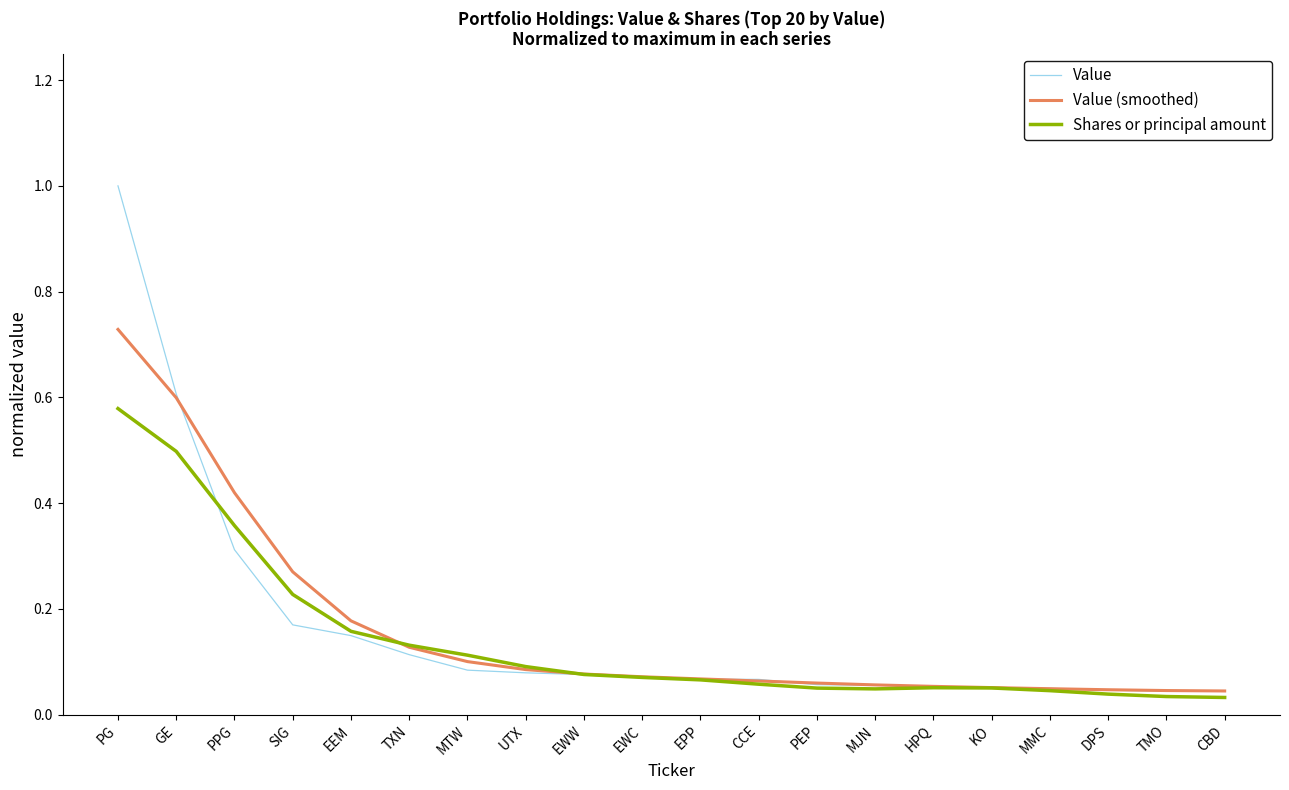

Which category has the highest value in the Shares or principal amount series?

PG